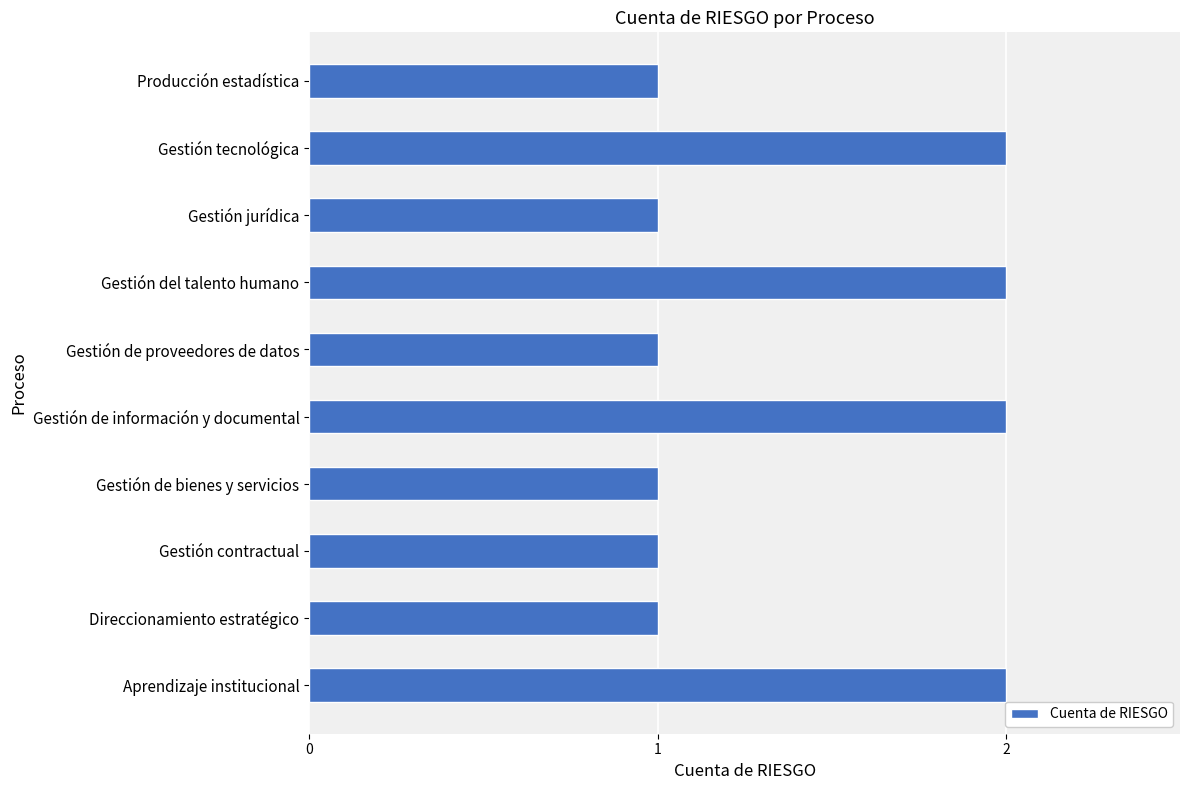

Reading bottom to top, extract all data points from this chart.

Aprendizaje institucional=2	Direccionamiento estratégico=1	Gestión contractual=1	Gestión de bienes y servicios=1	Gestión de información y documental=2	Gestión de proveedores de datos=1	Gestión del talento humano=2	Gestión jurídica=1	Gestión tecnológica=2	Producción estadística=1